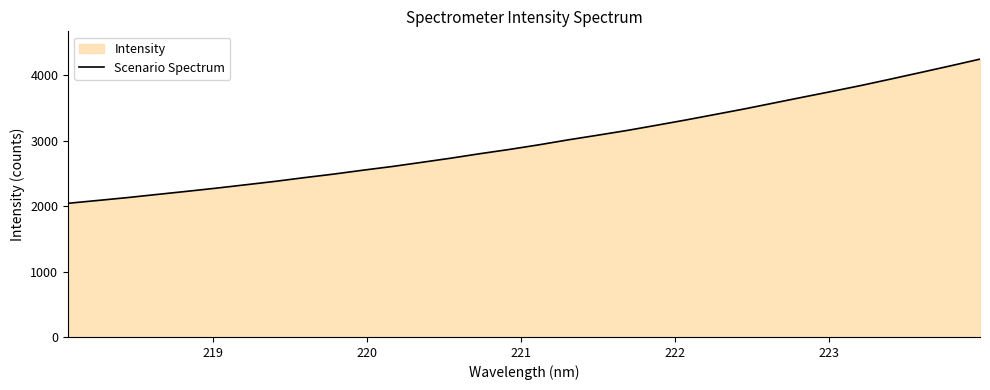

What is the difference between the maximum and minimum values?

2203.9